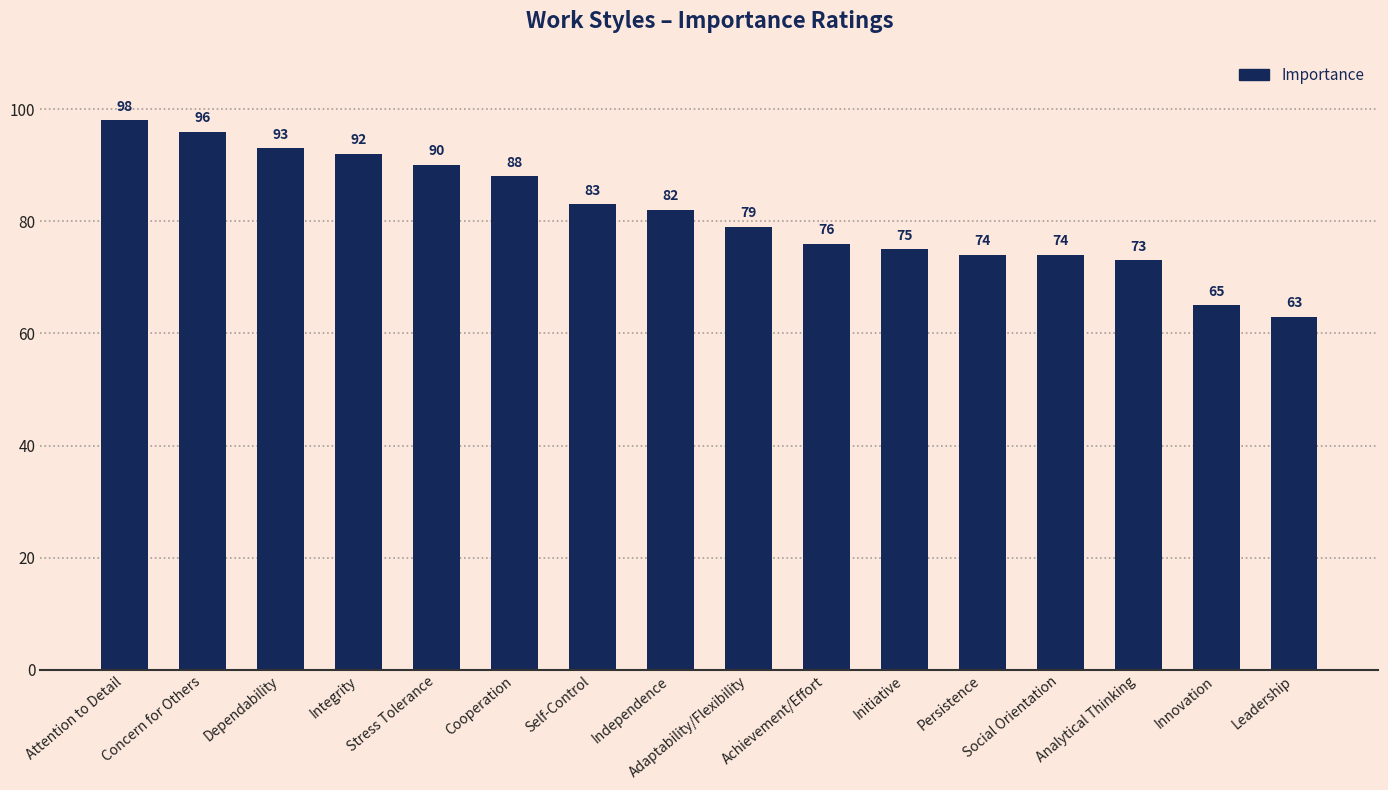

What is the ratio of the value at Analytical Thinking to the value at Leadership?

1.2